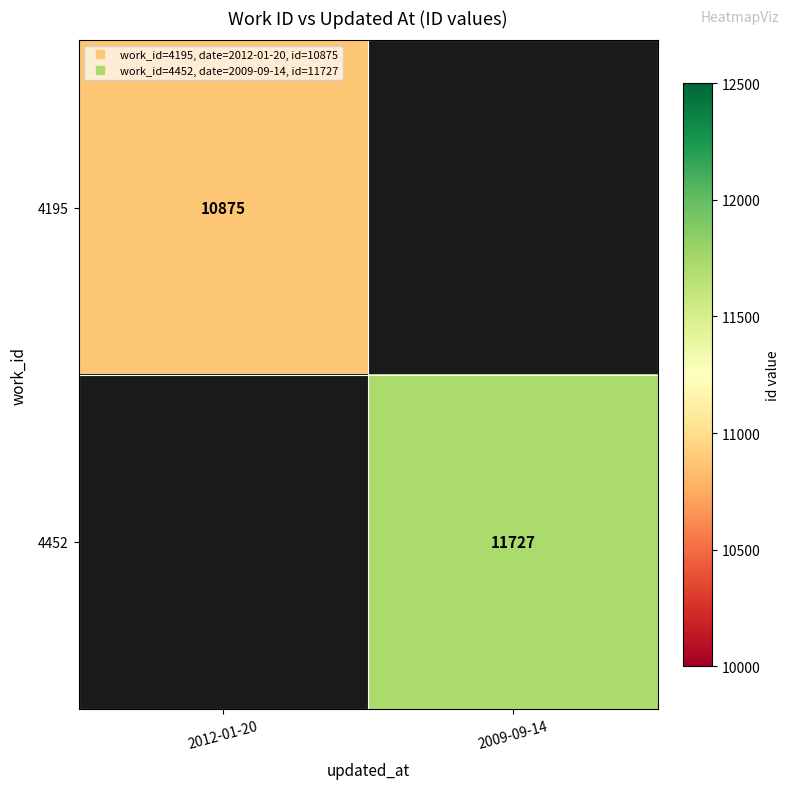

Which series has the widest spread of values?

4195